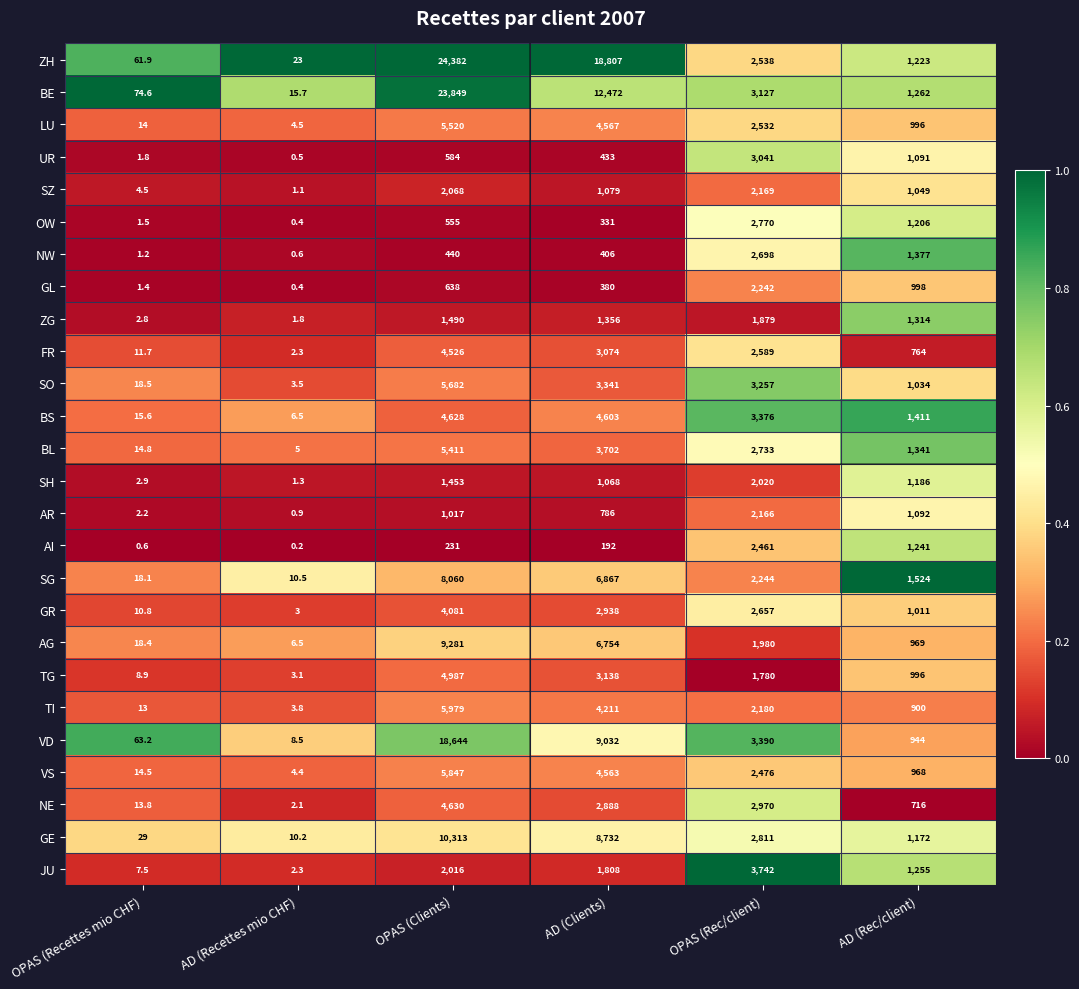

What is the average value of the SH series?

955.2